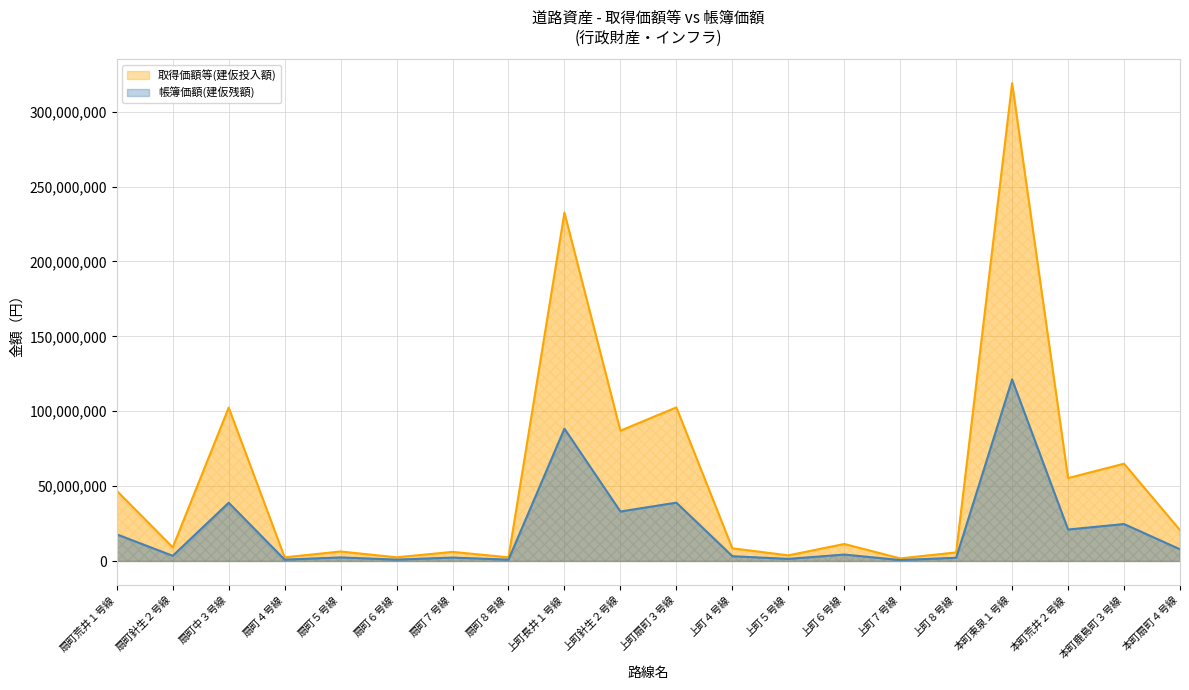

Rank the series by their maximum value, from lowest to highest.

帳簿価額(建仮残額), 取得価額等(建仮投入額)